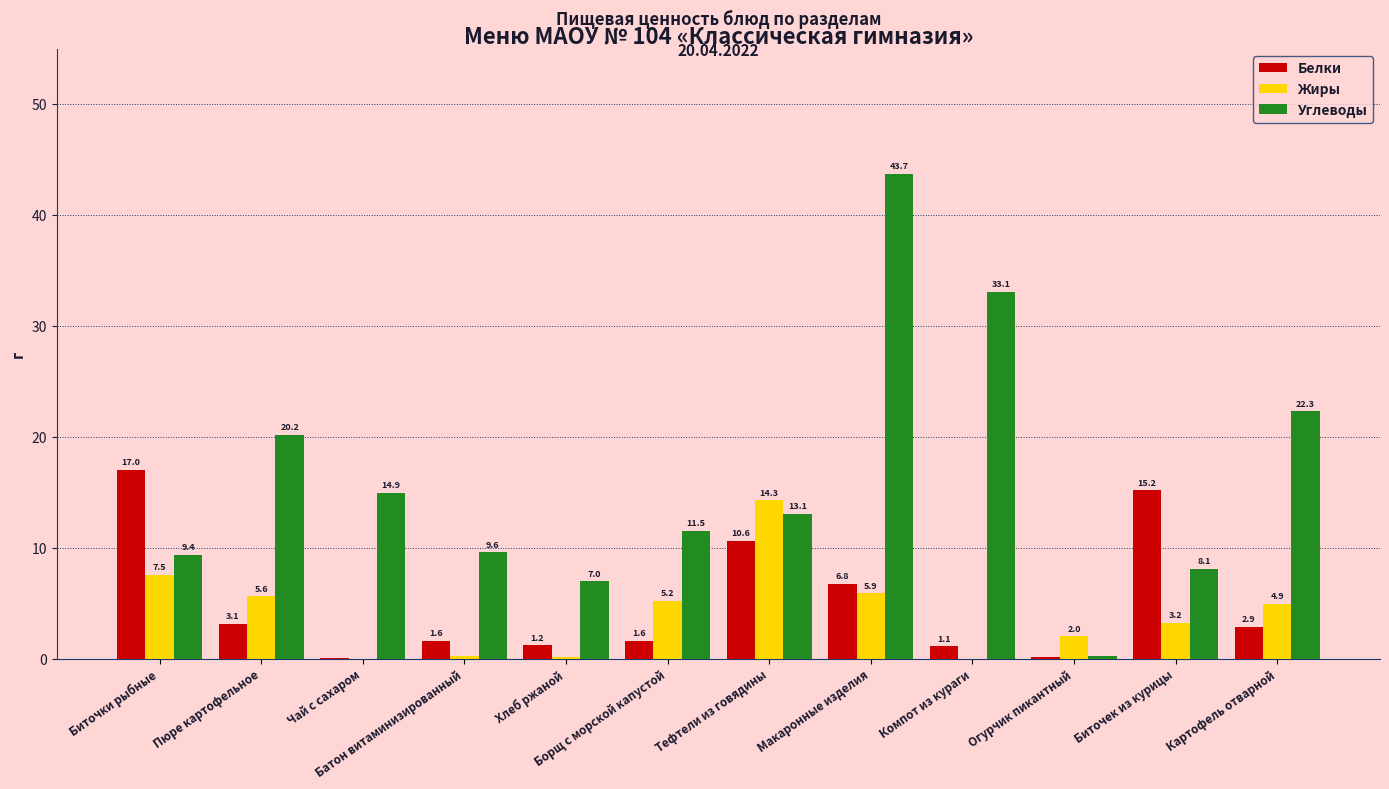

How many groups of bars are there?

12